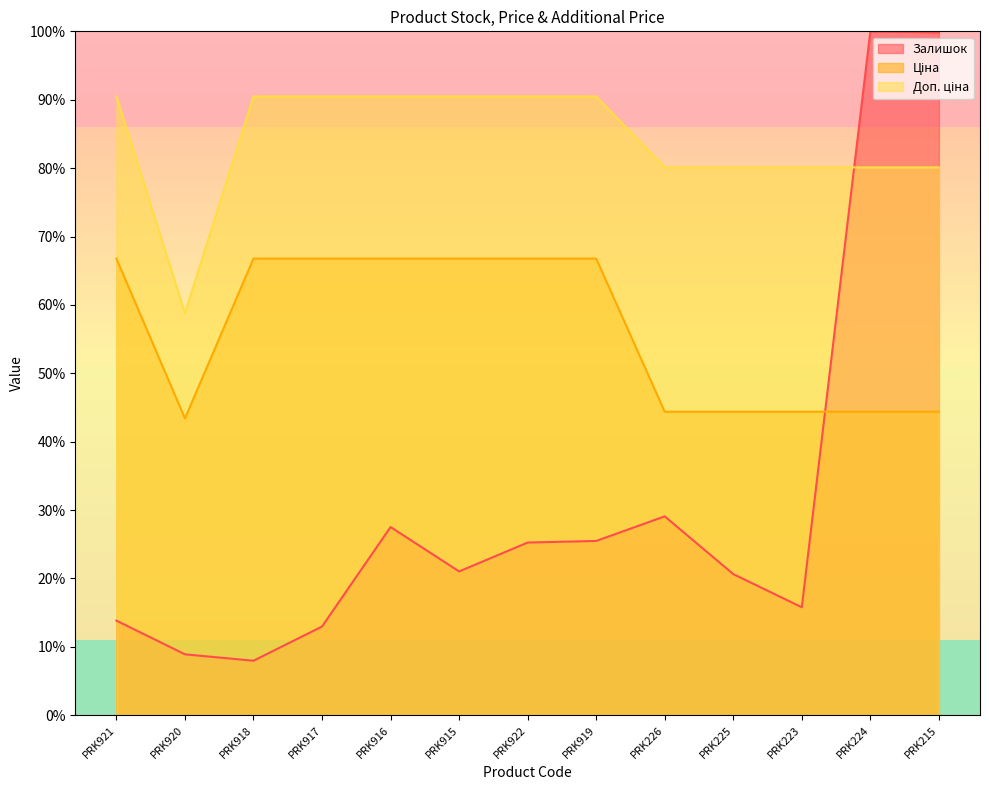

At which label does Ціна first exceed 66?

PRK921